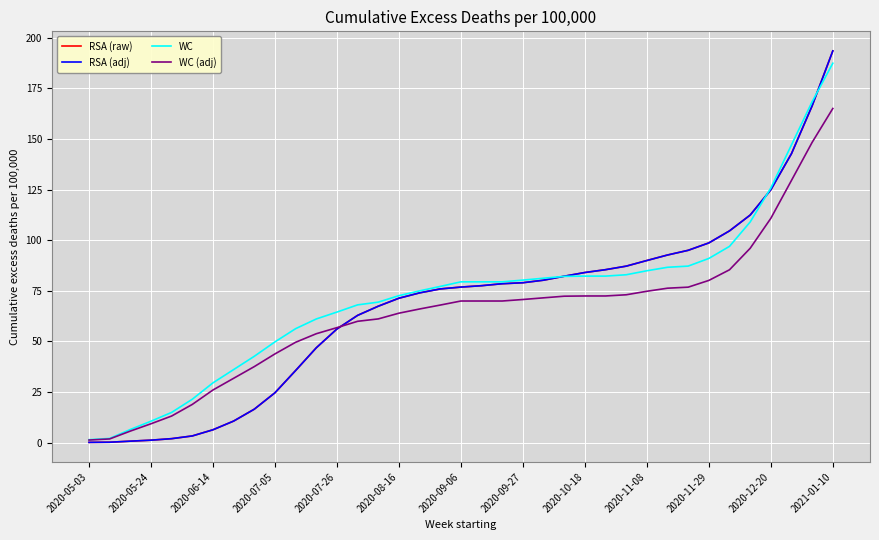

Does the chart display data point markers on the line(s)?

No